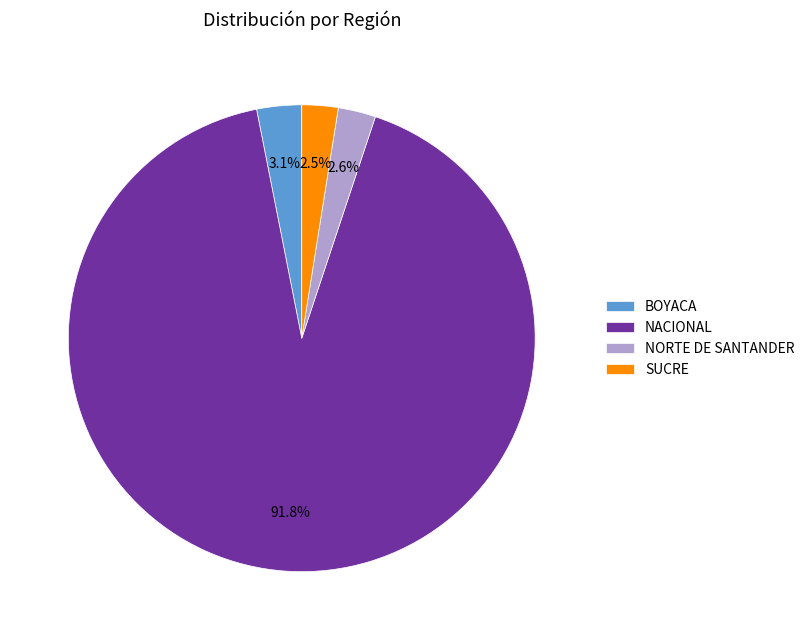

How many slices are in this pie chart?

4